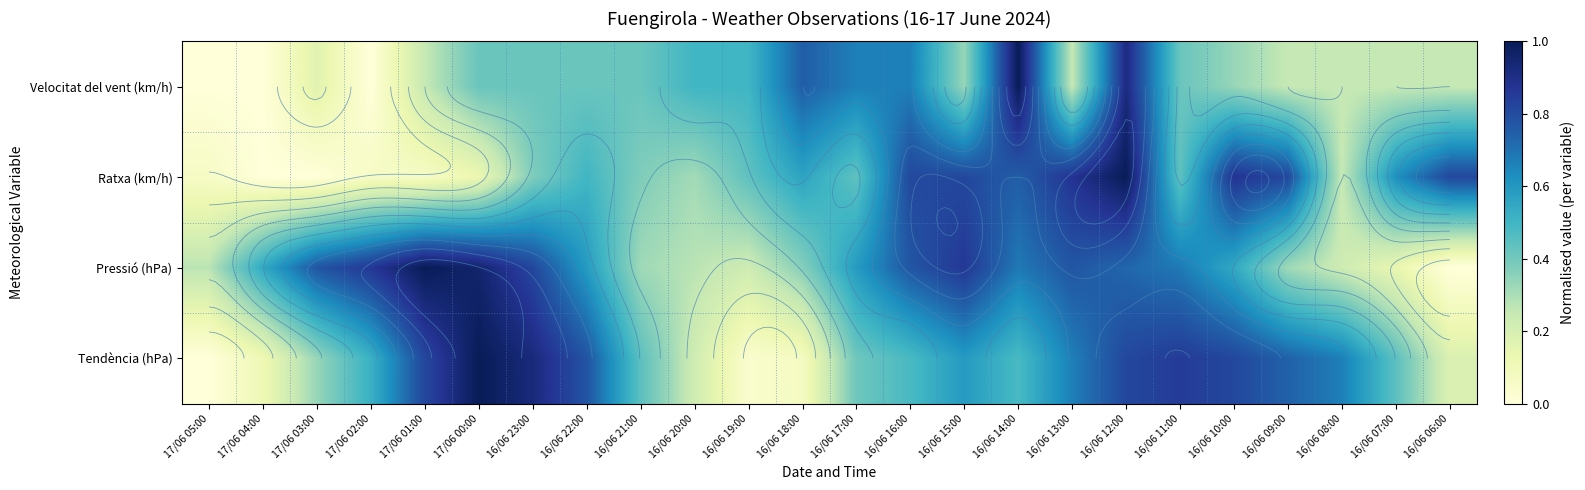

At which label is Pressió (hPa) closest to 0?

16/06 06:00